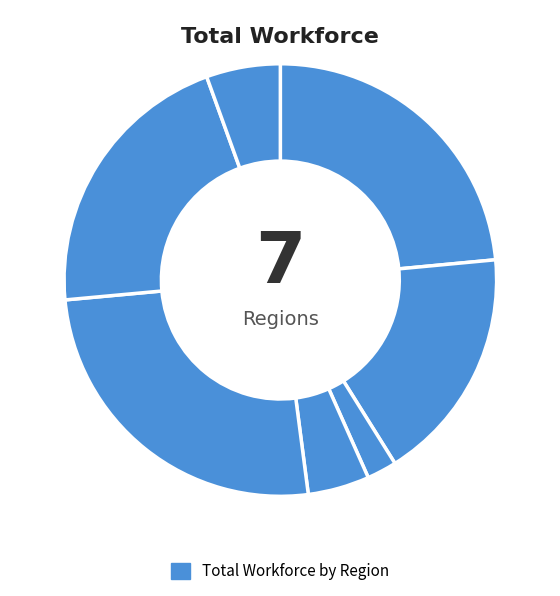

How many segments does this pie chart have?

7